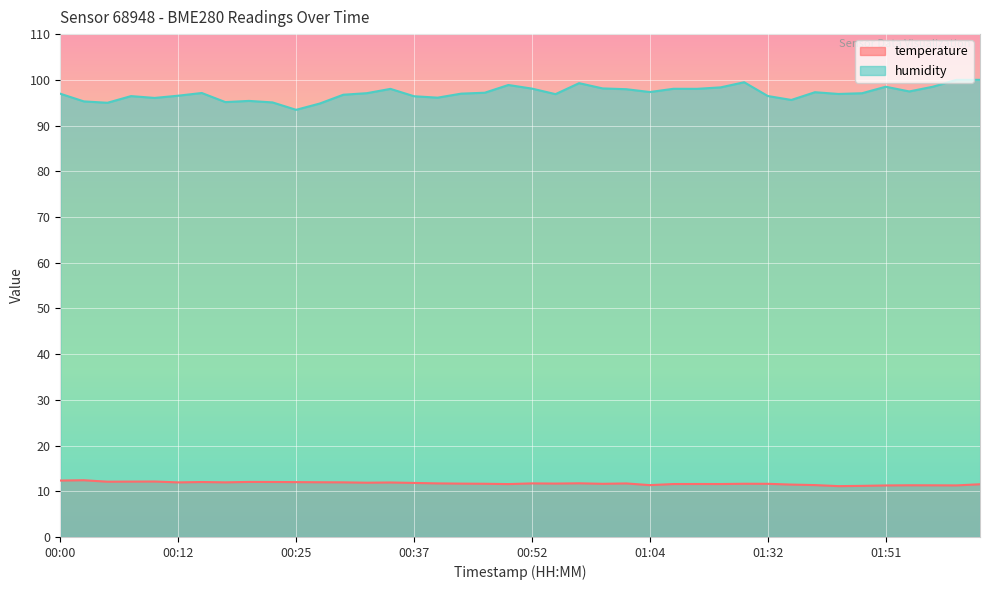

Reading left to right, what are all the values shown in this chart?

temperature: 00:00=12.3	00:03=12.4	00:05=12.1	00:08=12.1	00:10=12.1	00:12=11.9	00:15=12.0	00:17=11.9	00:20=12.0	00:22=12.0	00:25=12.0	00:27=12.0	00:29=11.9	00:32=11.9	00:34=11.9	00:37=11.8	00:39=11.7	00:42=11.7	00:44=11.6	00:49=11.6	00:52=11.7	00:54=11.7	00:57=11.7	00:59=11.6	01:02=11.7	01:04=11.3	01:09=11.6	01:12=11.6	01:19=11.6	01:24=11.6	01:32=11.6	01:35=11.5	01:41=11.3	01:46=11.1	01:49=11.2	01:51=11.3	01:54=11.3	01:56=11.3	01:59=11.3	02:01=11.5
humidity: 00:00=97.0	00:03=95.3	00:05=95.0	00:08=96.4	00:10=96.0	00:12=96.5	00:15=97.1	00:17=95.1	00:20=95.4	00:22=95.1	00:25=93.4	00:27=94.8	00:29=96.7	00:32=97.1	00:34=98.0	00:37=96.4	00:39=96.1	00:42=97.0	00:44=97.2	00:49=98.9	00:52=98.1	00:54=96.9	00:57=99.3	00:59=98.1	01:02=98.0	01:04=97.3	01:09=98.0	01:12=98.0	01:19=98.3	01:24=99.5	01:32=96.5	01:35=95.6	01:41=97.3	01:46=96.9	01:49=97.1	01:51=98.5	01:54=97.5	01:56=98.5	01:59=100.0	02:01=100.0